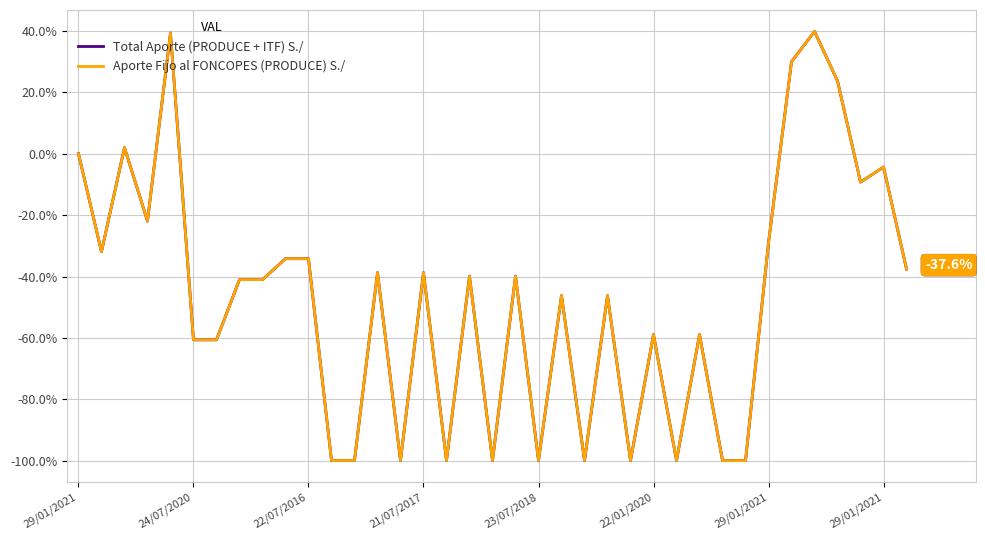

Which series has the widest spread of values?

Aporte Fijo al FONCOPES (PRODUCE) S./